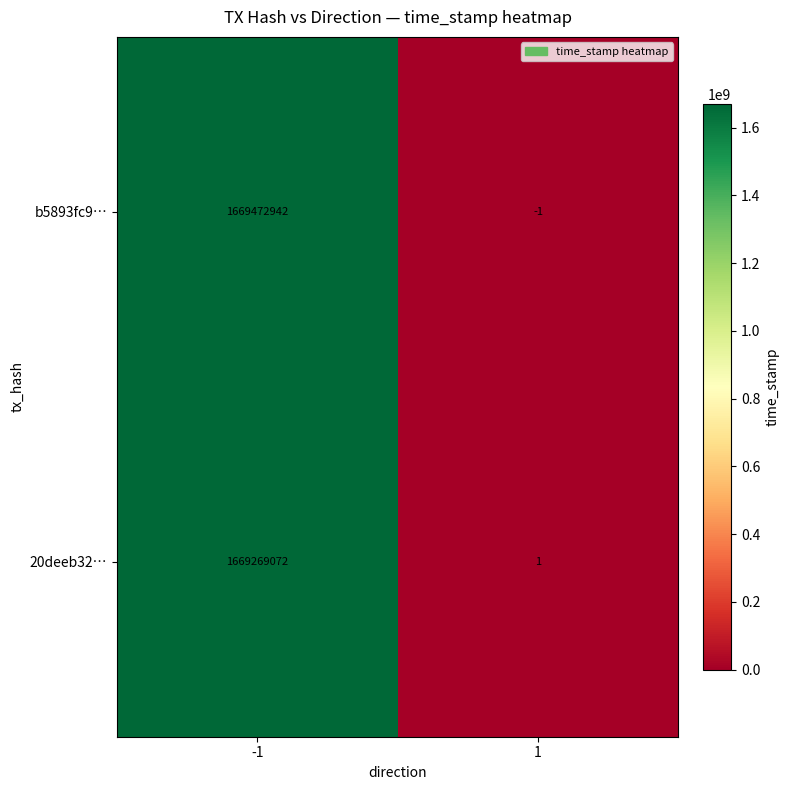

What is the smallest value displayed?

-1